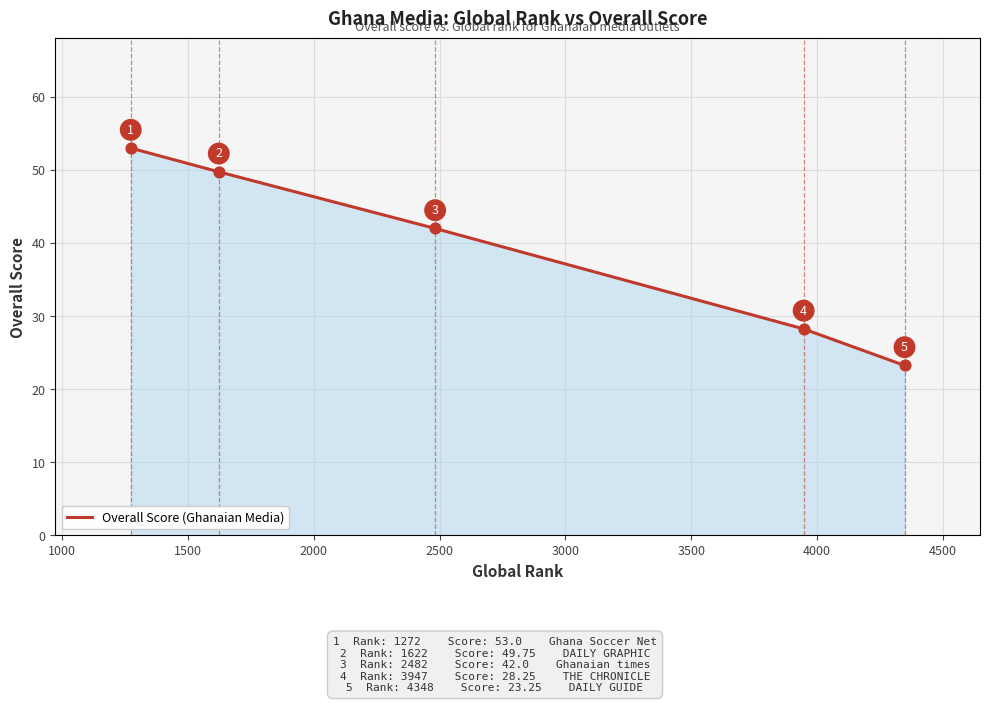

What is the ratio of the value at 1500 to the value at 1000?

0.8